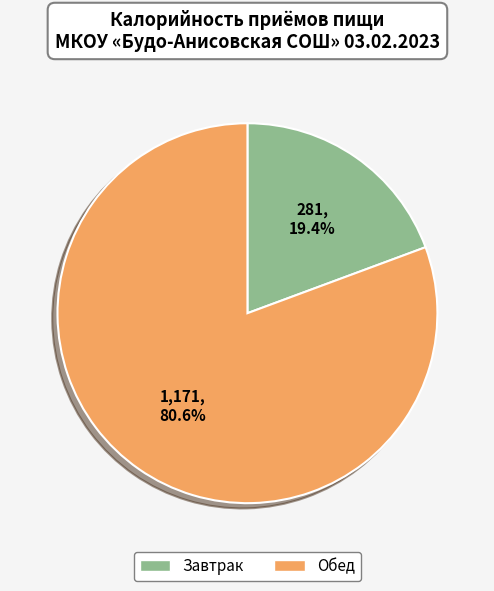

What percentage do Завтрак and Обед together represent?

100.0%